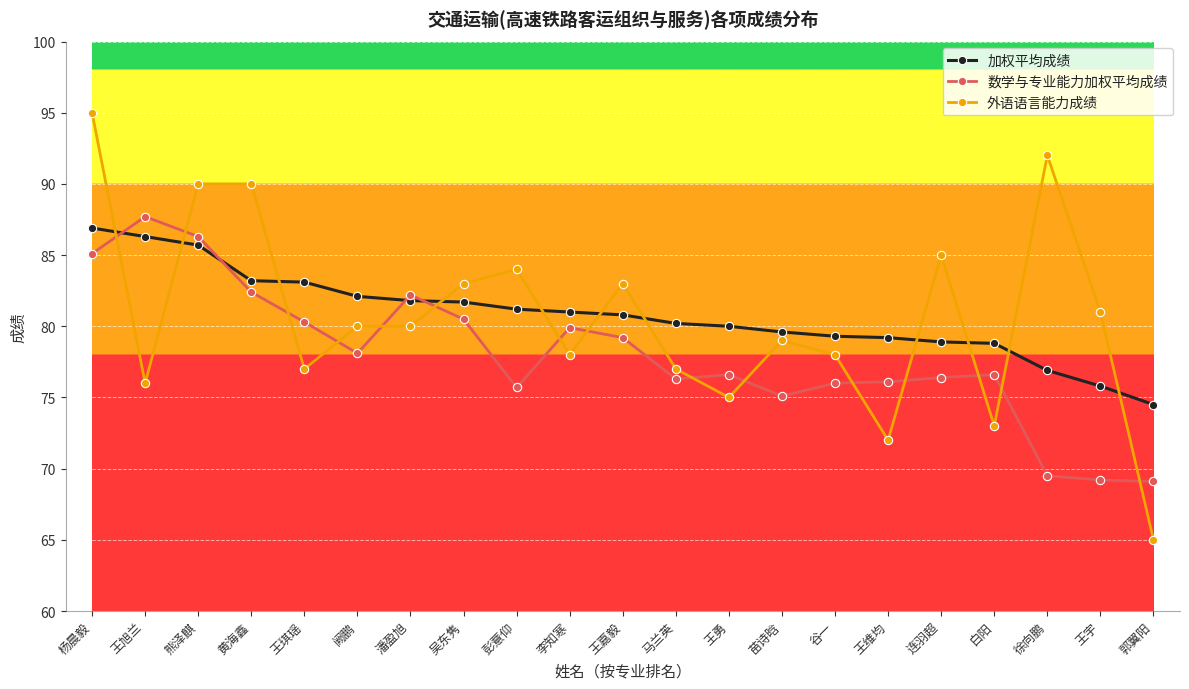

What is the difference between the 数学与专业能力加权平均成绩 values at 谷一 and 杨晨毅?

9.1